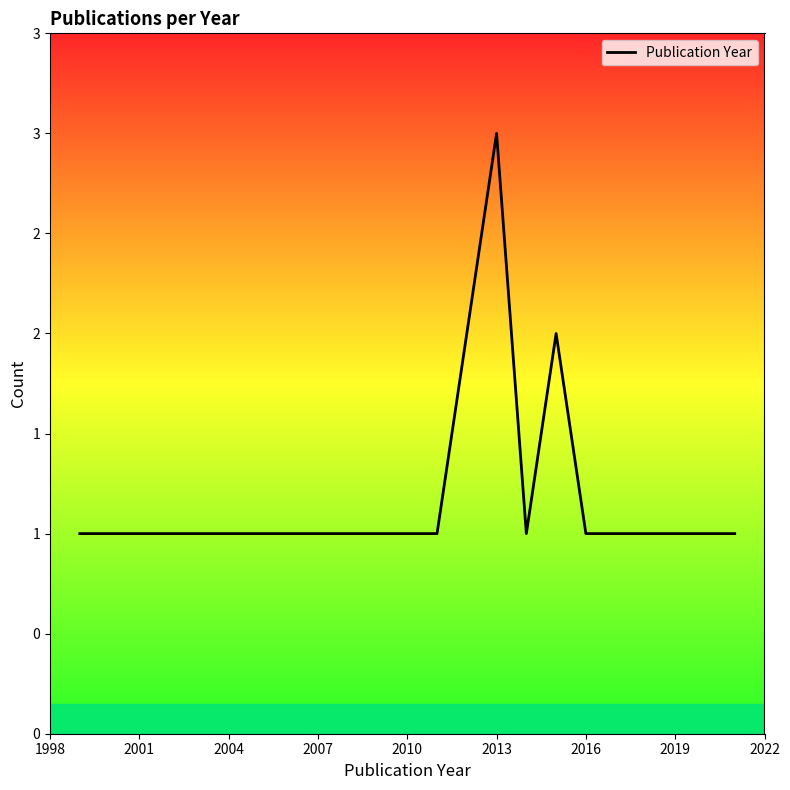

Does the chart display data point markers on the line(s)?

No